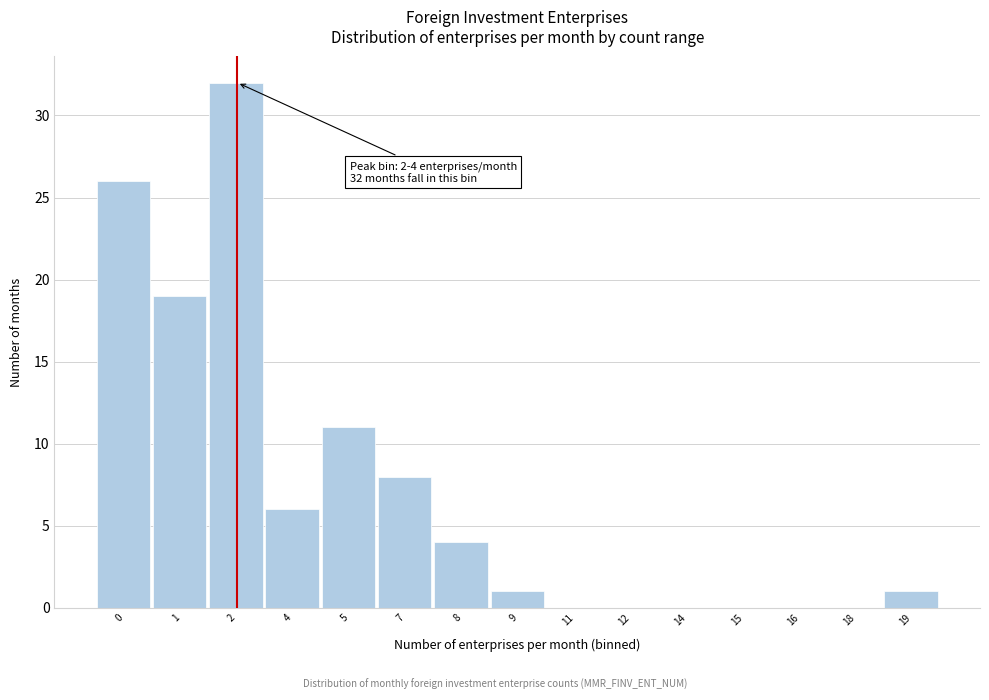

Reading right to left, what are all the values shown in this chart?

19=1	18=0	16=0	15=0	14=0	12=0	11=0	9=1	8=4	7=8	5=11	4=6	2=32	1=19	0=26